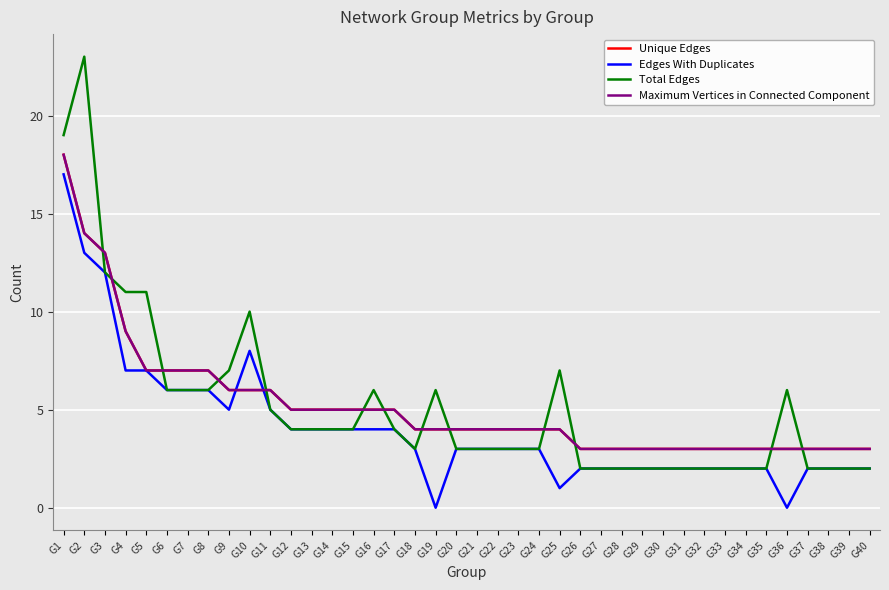

Where does the Unique Edges series first go above 4?

G1